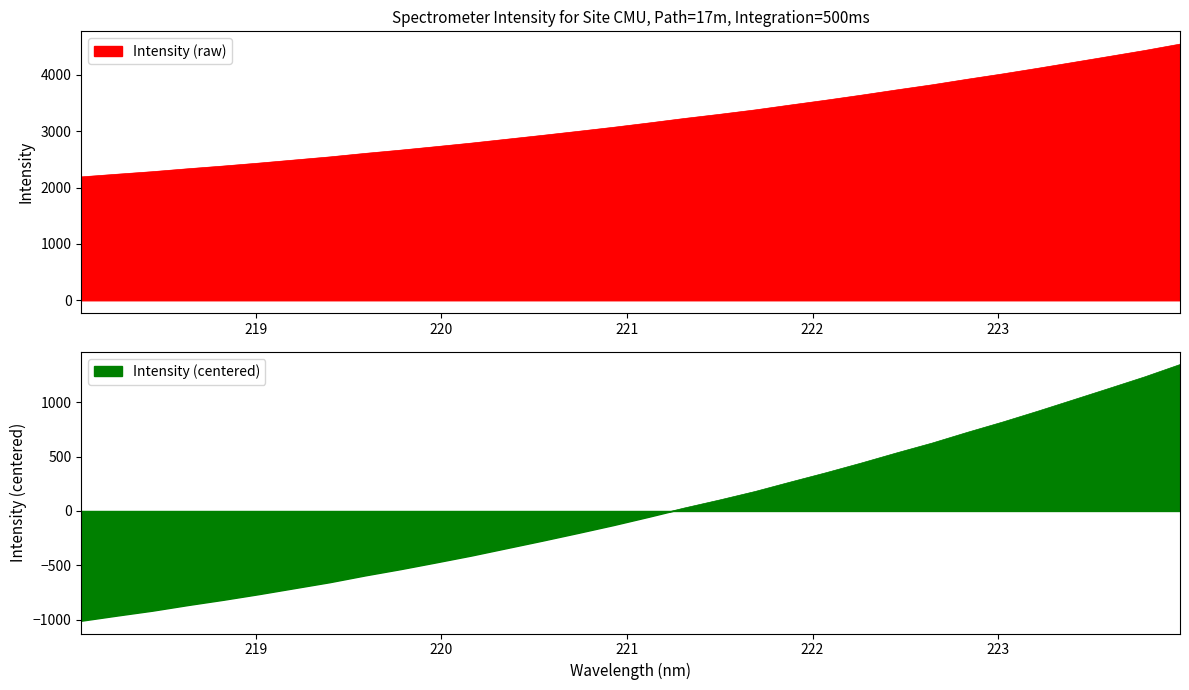

The chart shows a value of 1128.1 at 223.5987. True or false?

True